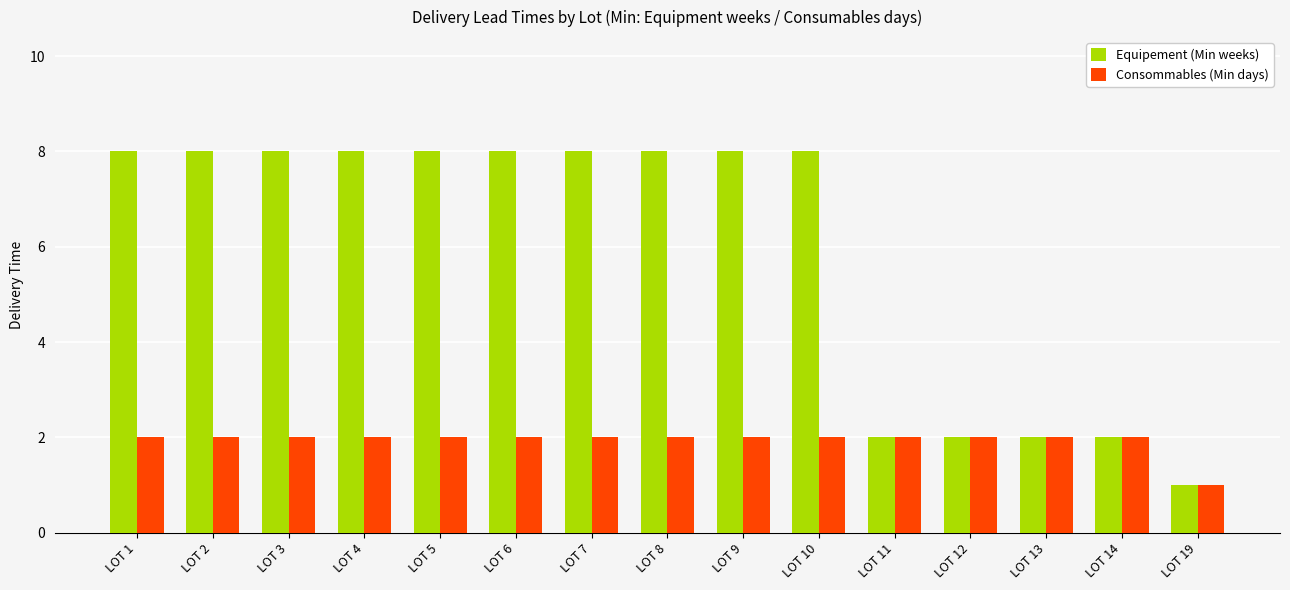

True or false: Consommables (Min days) has a value of 2 at LOT 11.

True